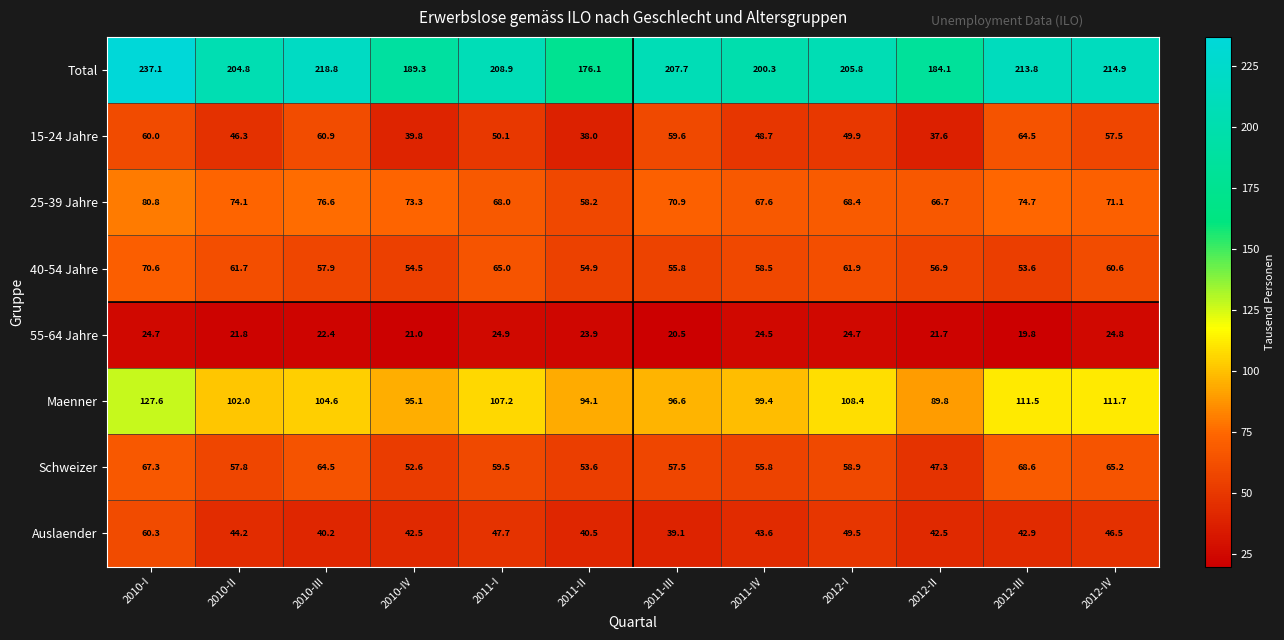

Is it true that 15-24 Jahre equals 38.0 at 2011-II?

True